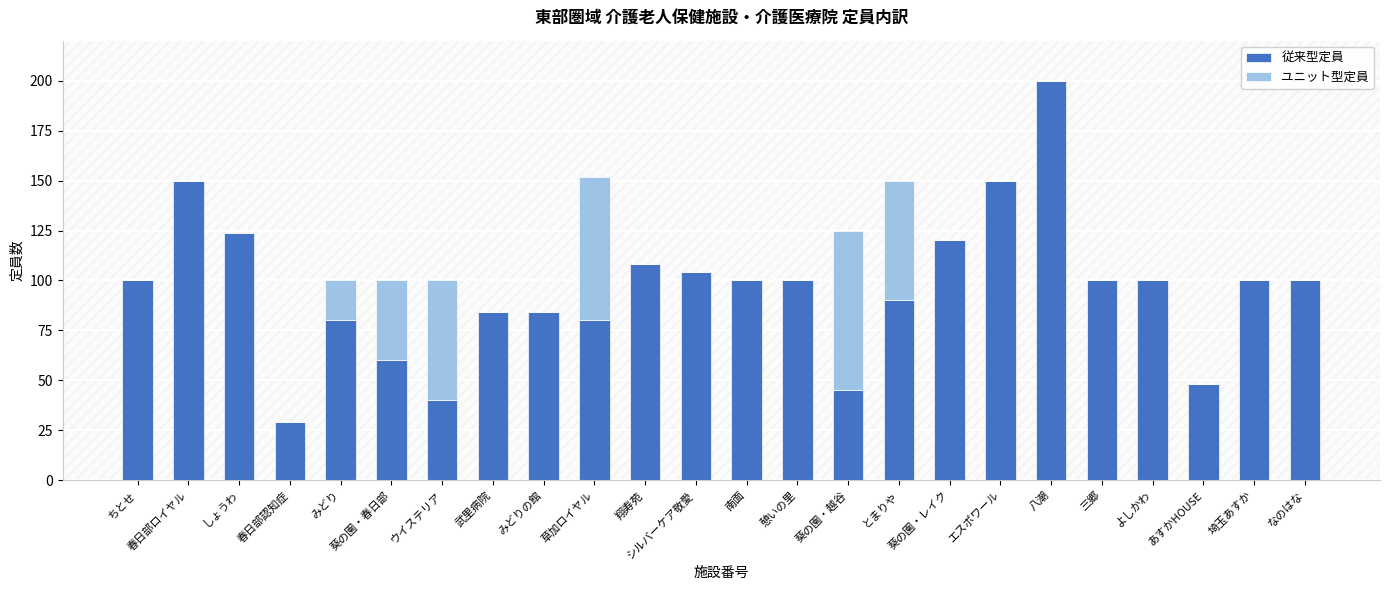

What is the approximate value of 従来型定員 at 八潮?

200